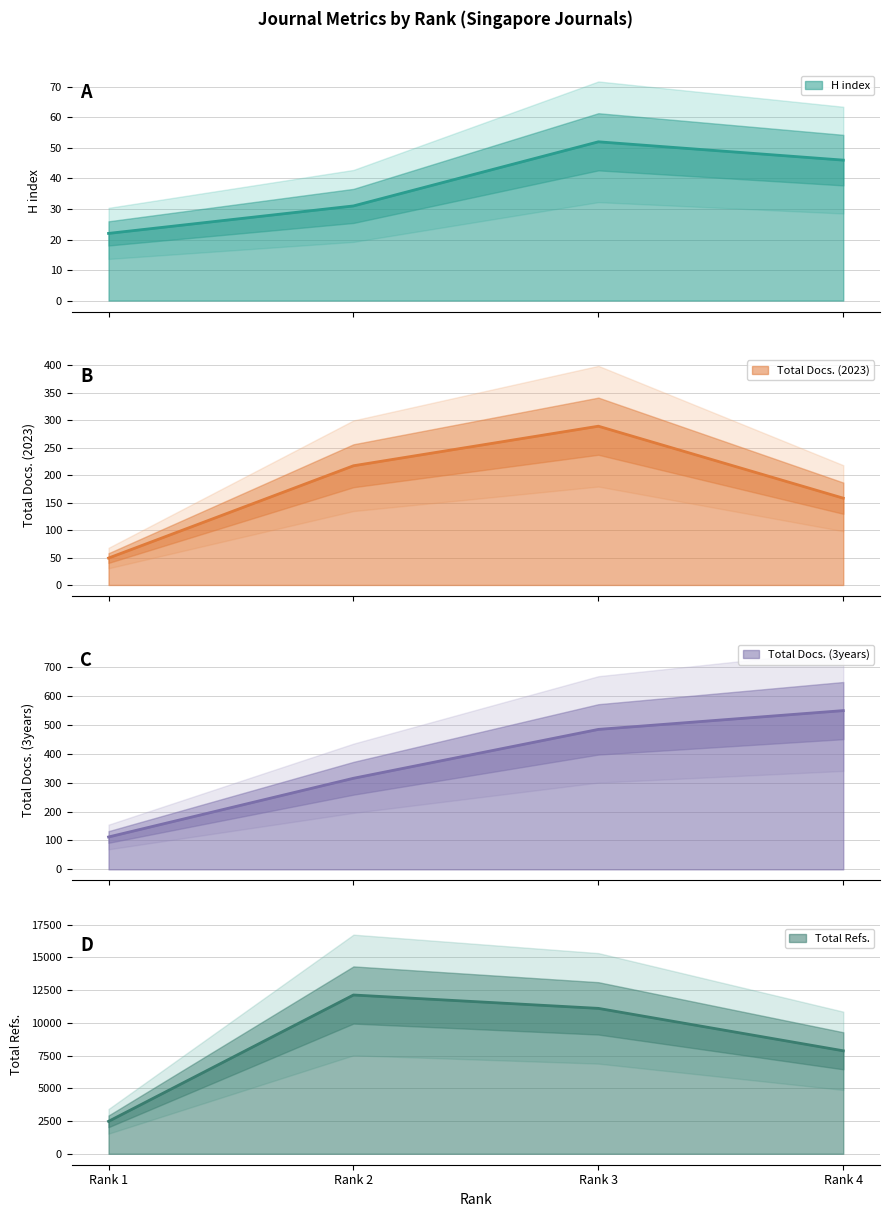

The value of Total Docs. (2023) at Rank 1 is 33. True or false?

False